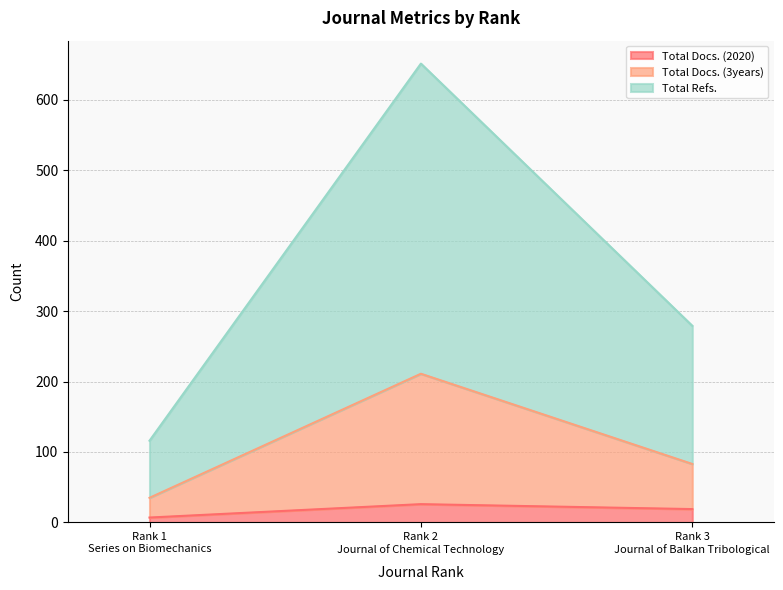

What is the minimum value for Total Docs. (3years)?

35